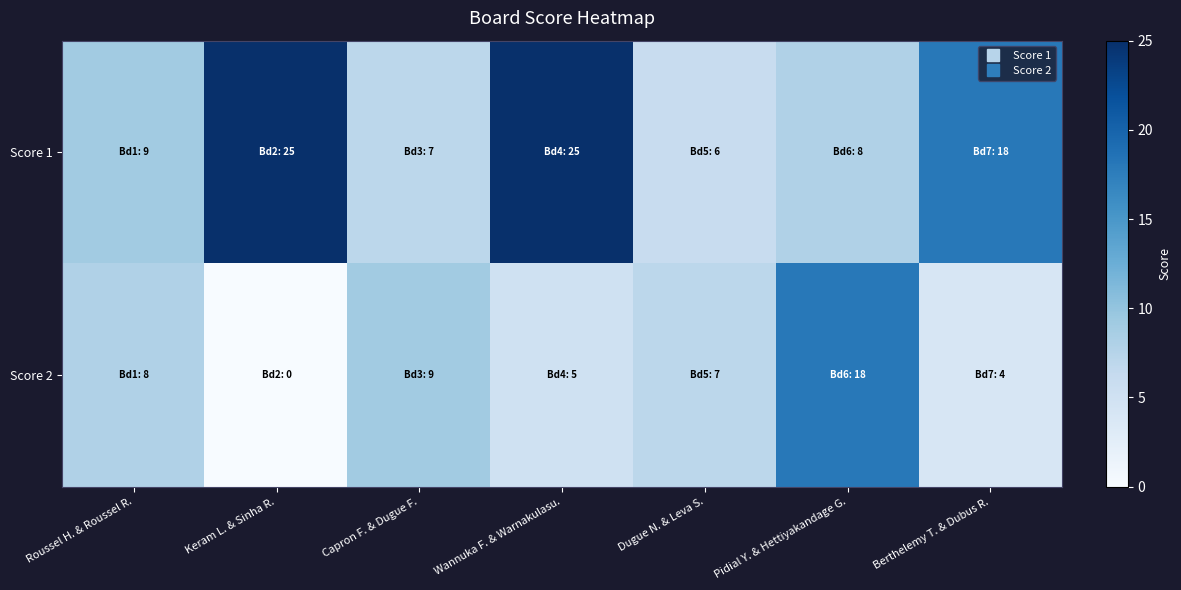

List the series in order of their overall mean, lowest first.

Score 2, Score 1